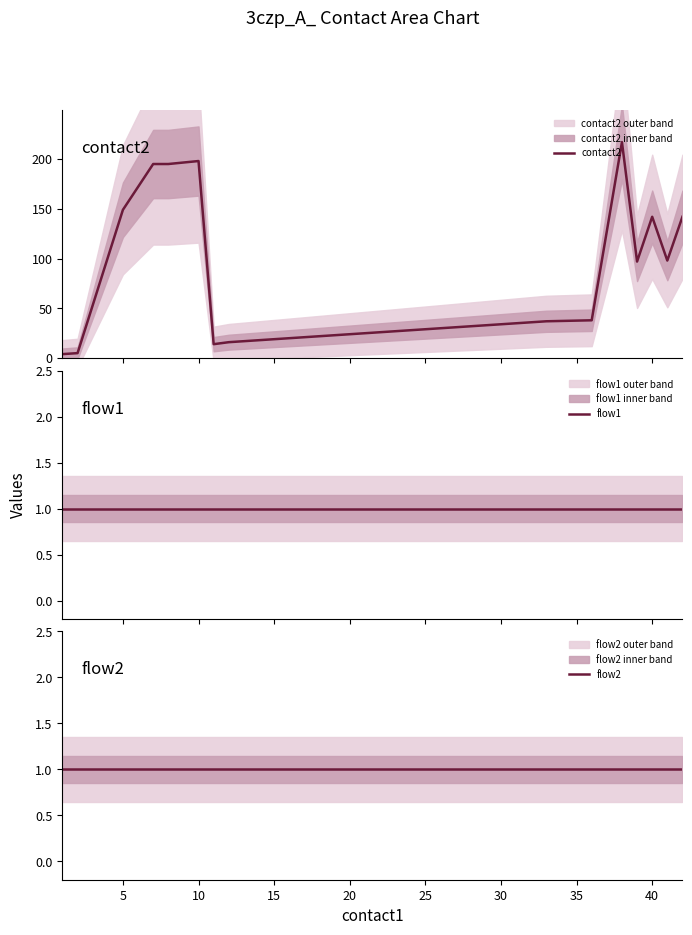

True or false: flow1 and flow2 intersect in this chart.

False